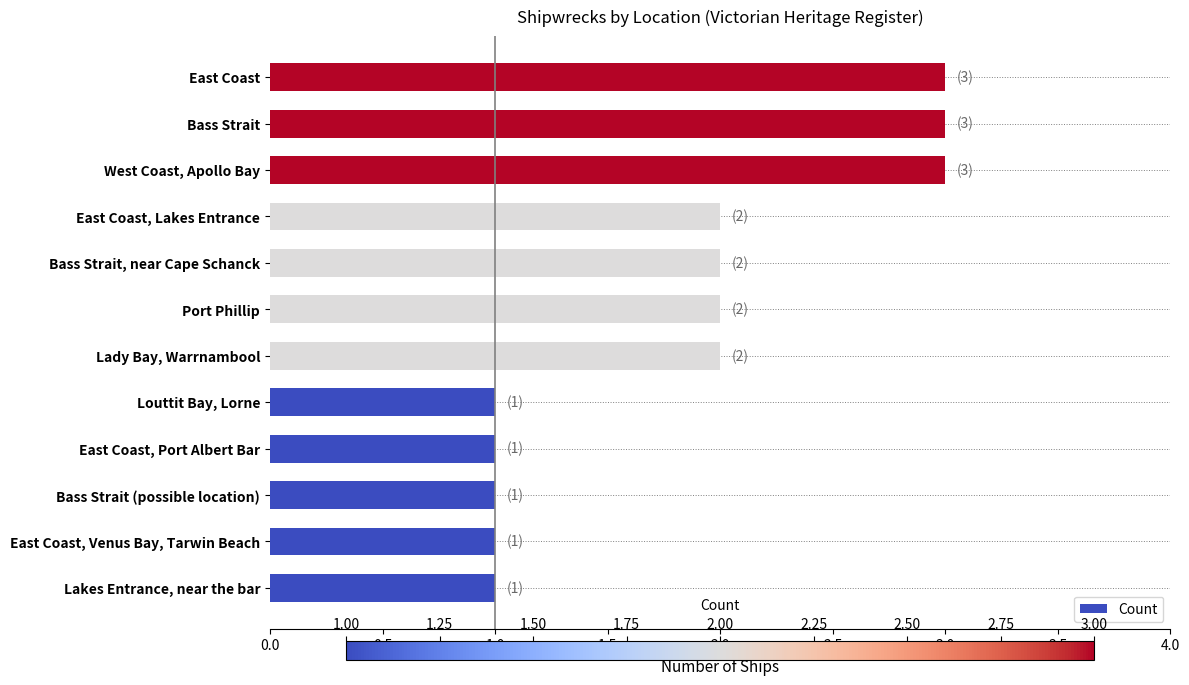

How many bars are there in total?

12